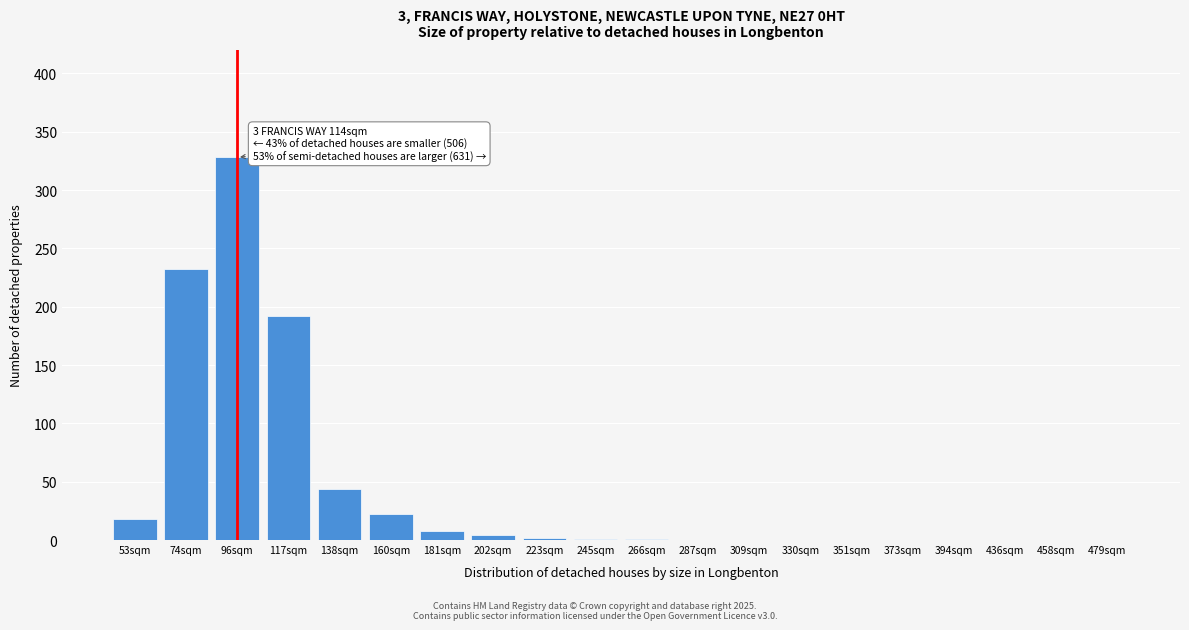

What is the change in value from 160sqm to 479sqm?

-22